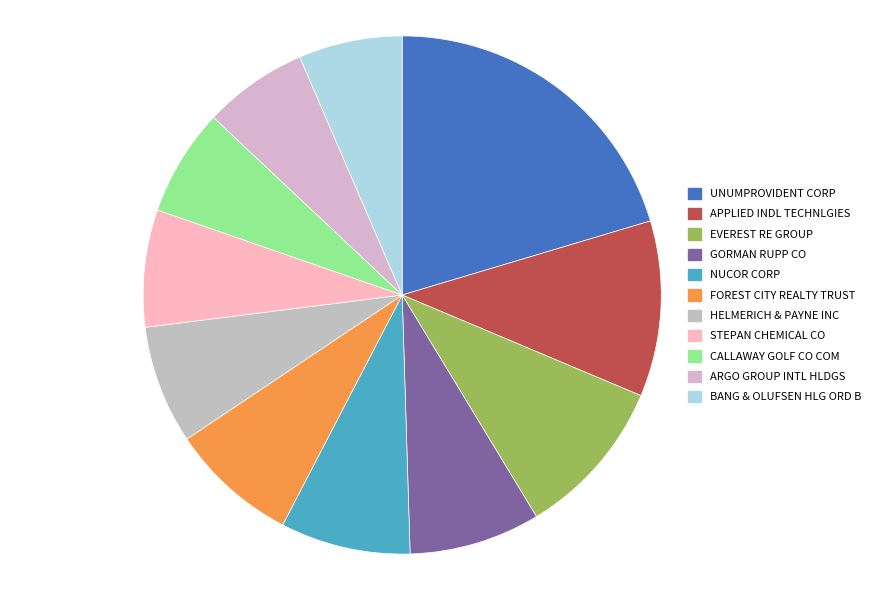

To the nearest percent, what is the difference between the largest and smallest slice percentages?

14%